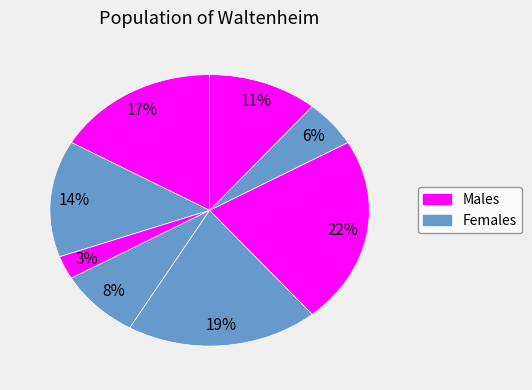

How many segments does this pie chart have?

8